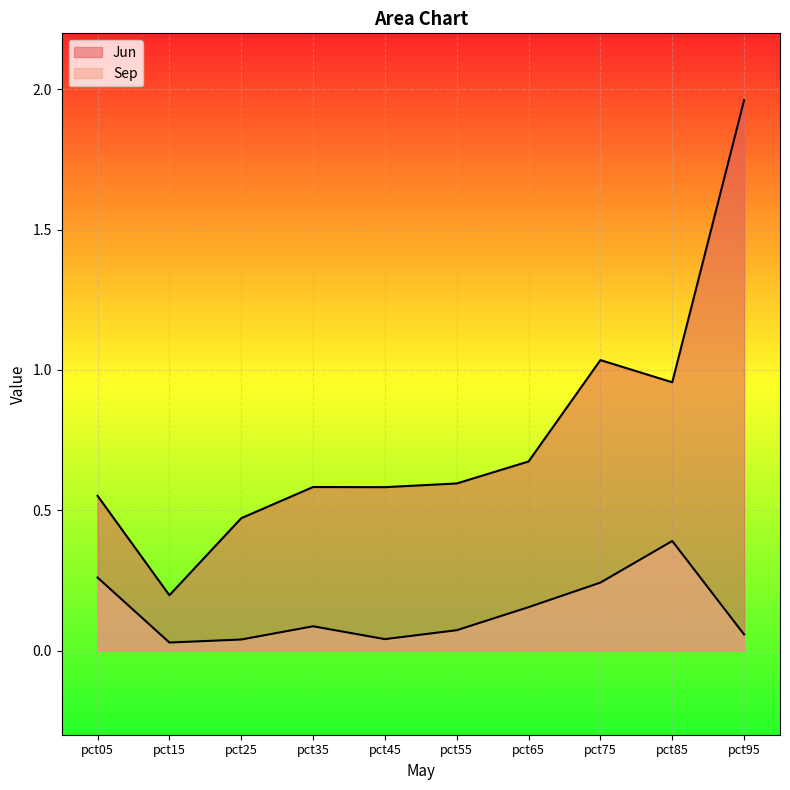

What is the total value across all series at pct35?

0.7